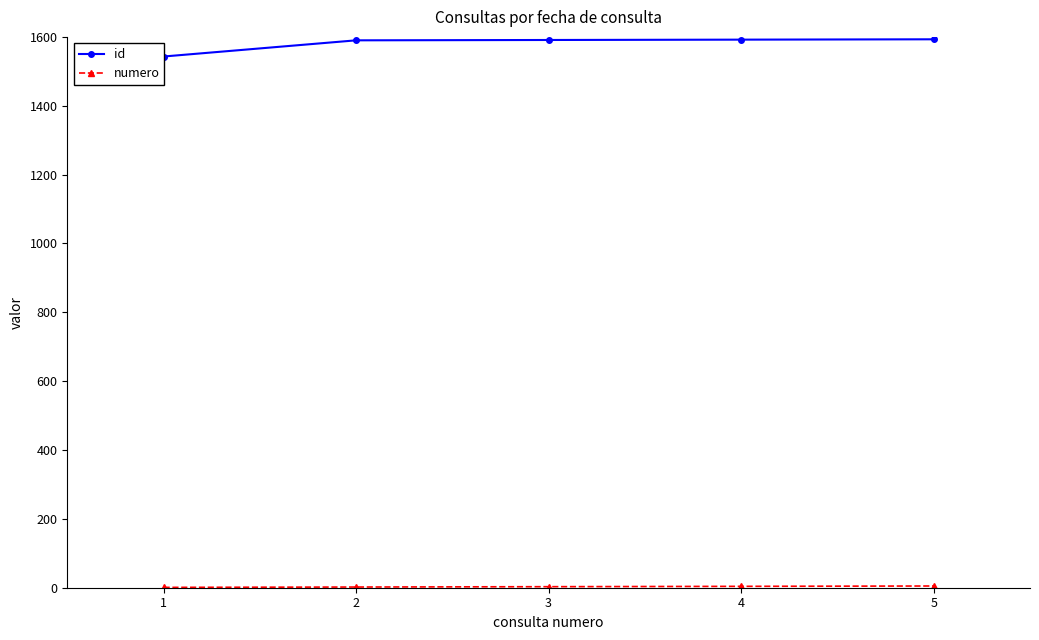

Which series has the largest total across all categories?

id